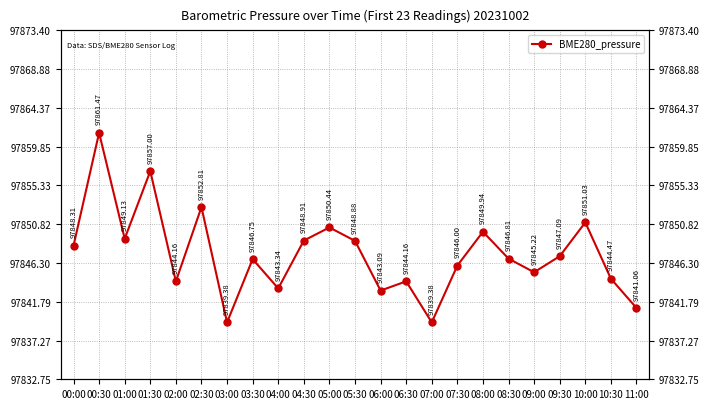

Reading left to right, list all the values displayed in this chart.

00:00=97848.3	00:30=97861.5	01:00=97849.1	01:30=97857.0	02:00=97844.2	02:30=97852.8	03:00=97839.4	03:30=97846.8	04:00=97843.3	04:30=97848.9	05:00=97850.4	05:30=97848.9	06:00=97843.1	06:30=97844.2	07:00=97839.4	07:30=97846.0	08:00=97849.9	08:30=97846.8	09:00=97845.2	09:30=97847.1	10:00=97851.0	10:30=97844.5	11:00=97841.1